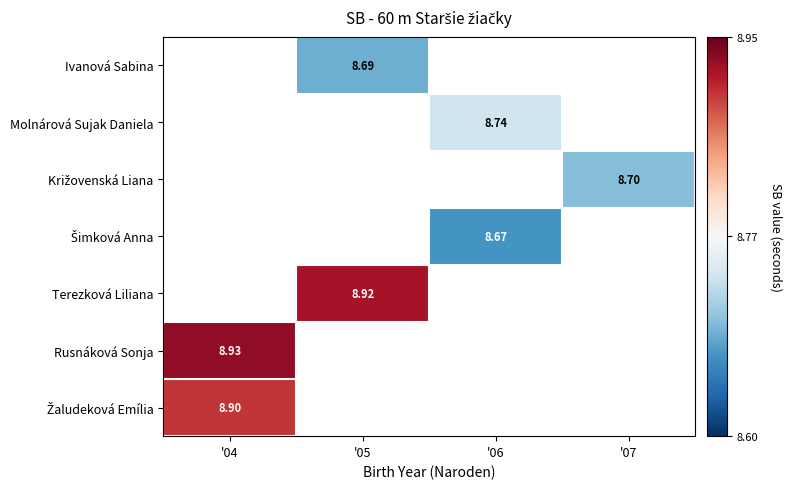

List the labels in order of Rusnáková Sonja value, largest first.

'04, '05, '06, '07